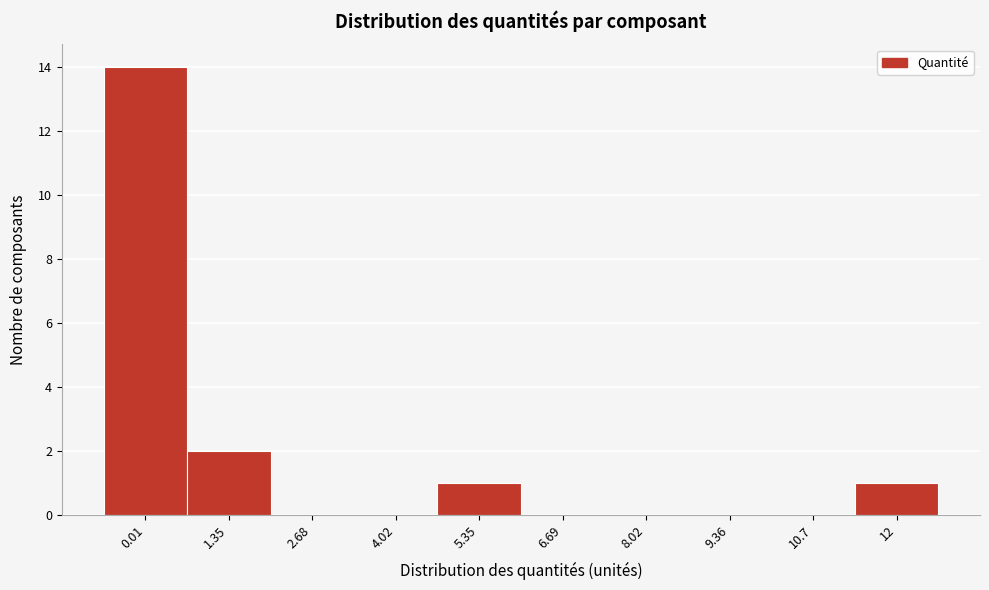

Reading right to left, extract all data points from this chart.

12=1	10.7=0	9.36=0	8.02=0	6.69=0	5.35=1	4.02=0	2.68=0	1.35=2	0.01=14